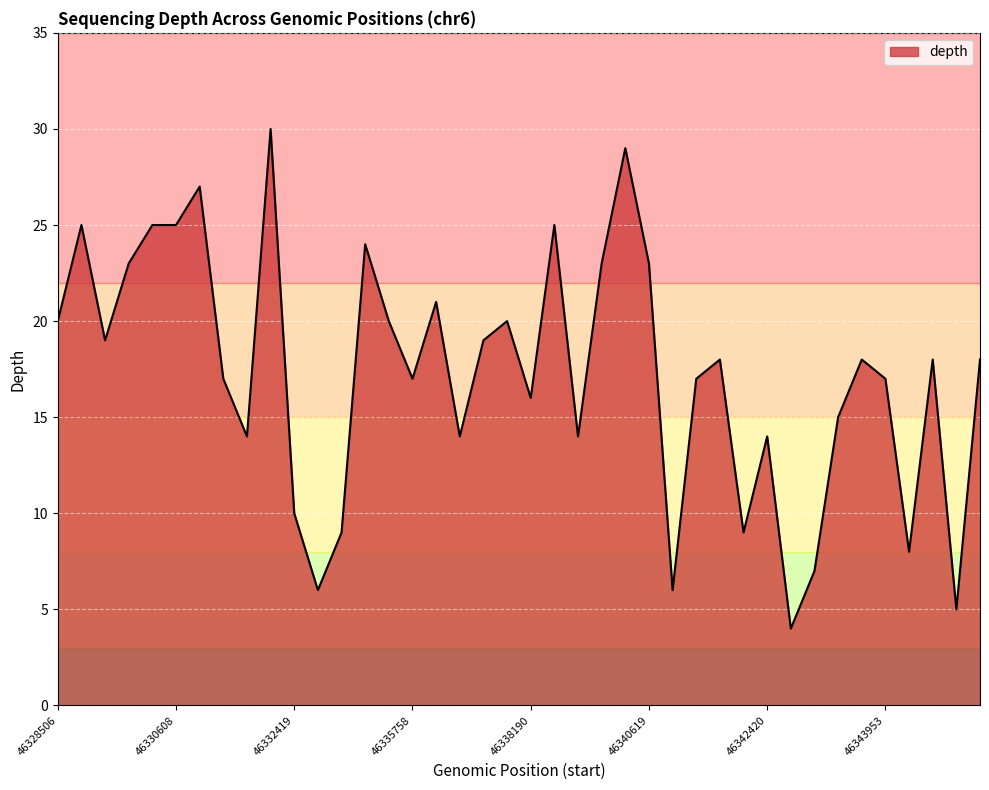

What is the smallest value displayed?

4